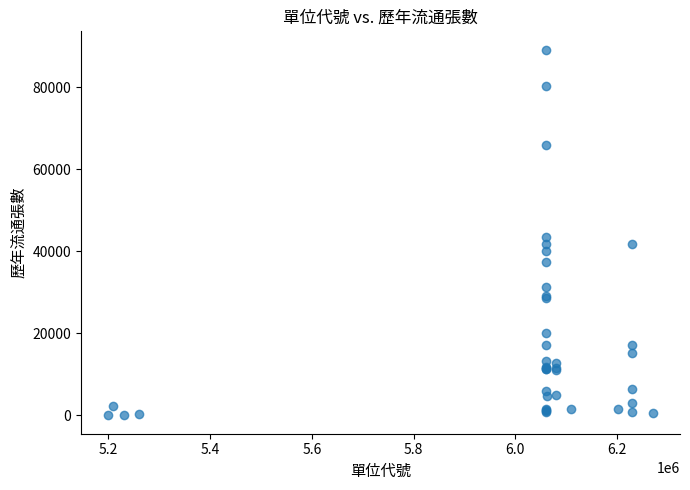

What Y value in the scatter plot is closest to 44602?

43538